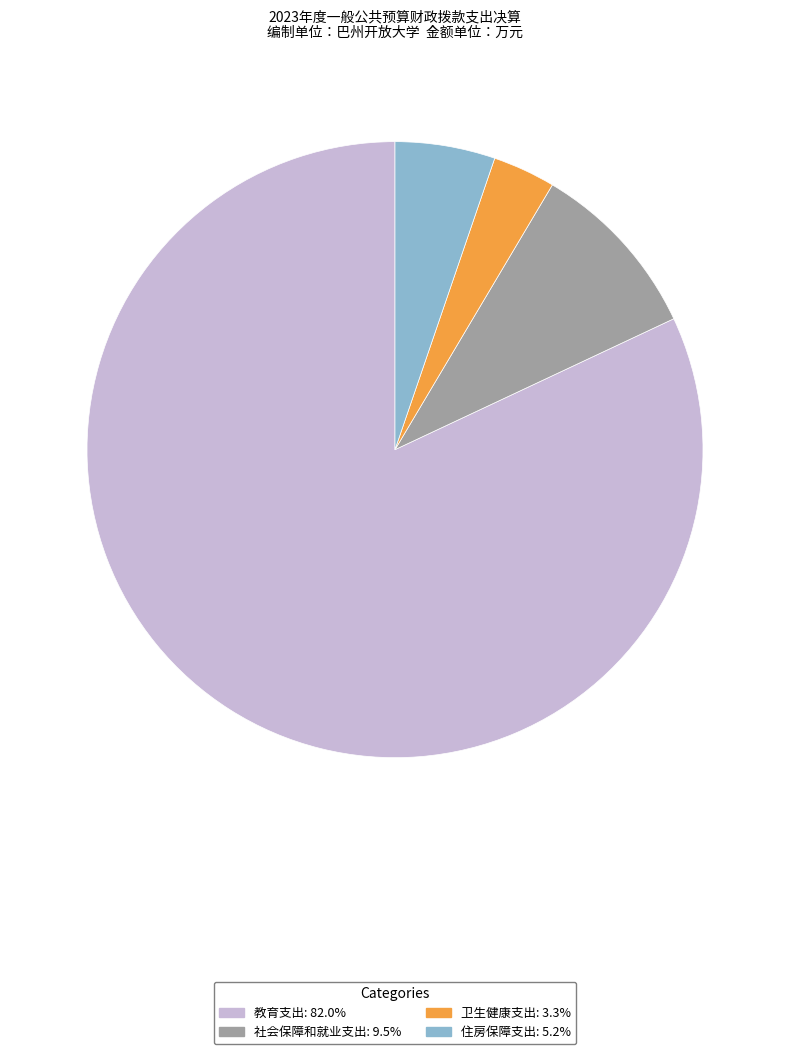

Do 社会保障和就业支出 and 住房保障支出 together represent more than half of the pie?

No